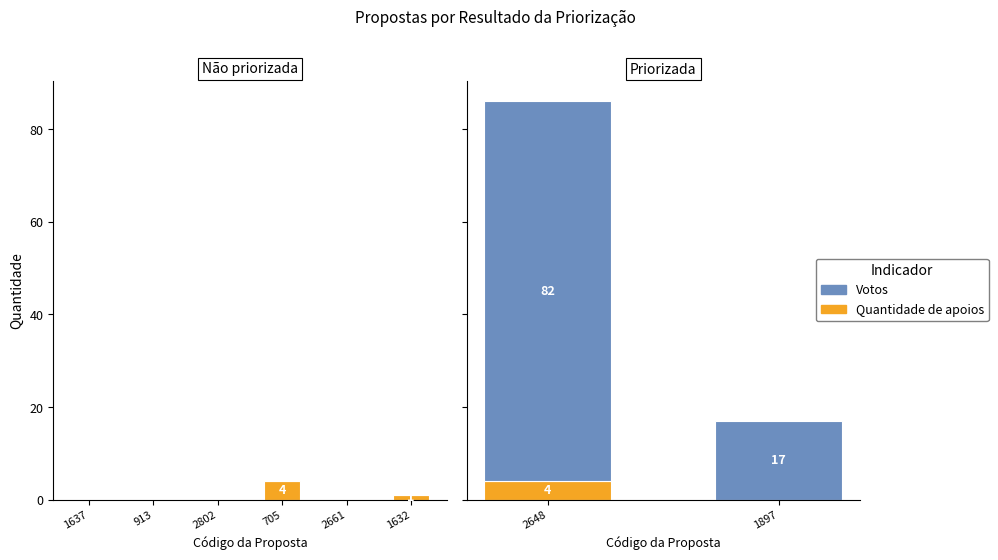

How many groups of bars are there?

2